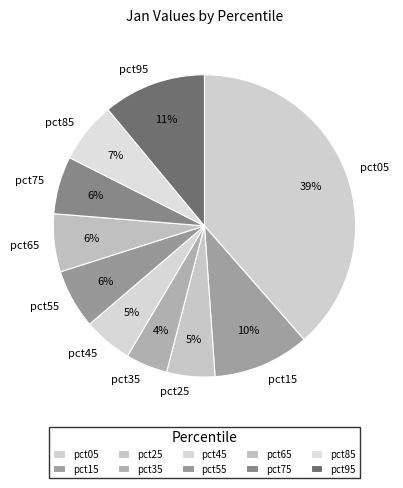

True or false: pct75 accounts for 1% of the total.

False